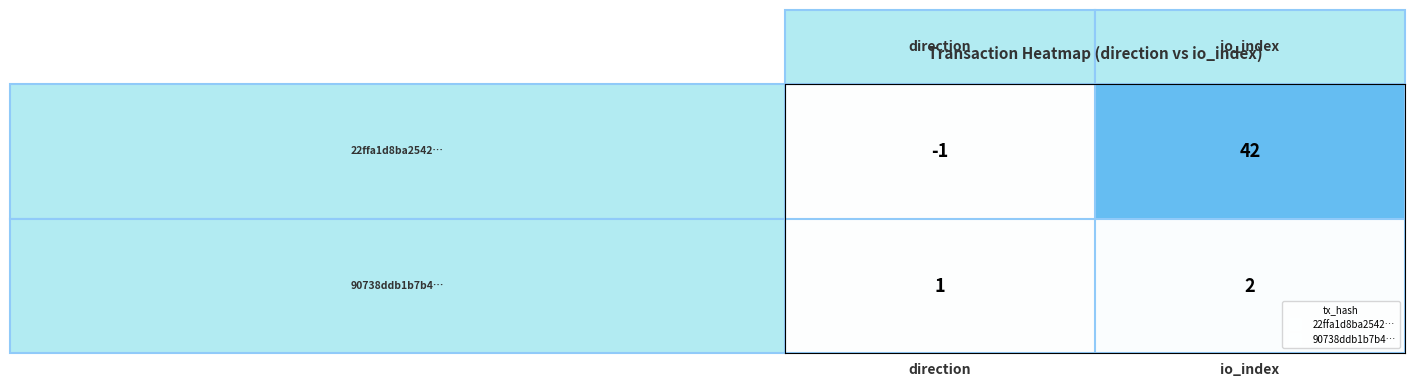

What is the difference between the highest and lowest values at io_index?

40